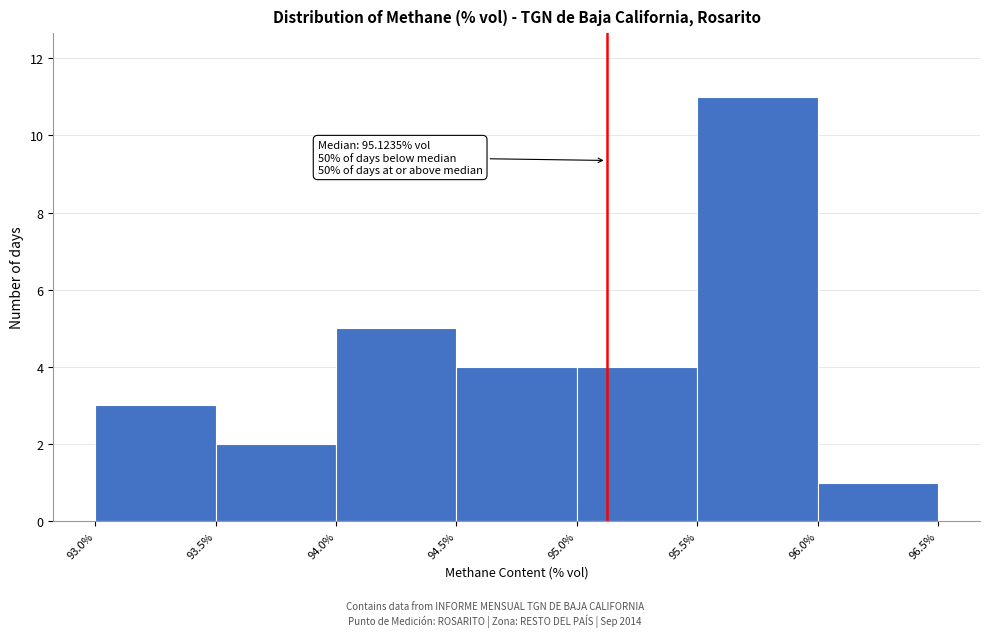

Over which range of the x-axis is the bar tallest?

95.5% to 96.0%